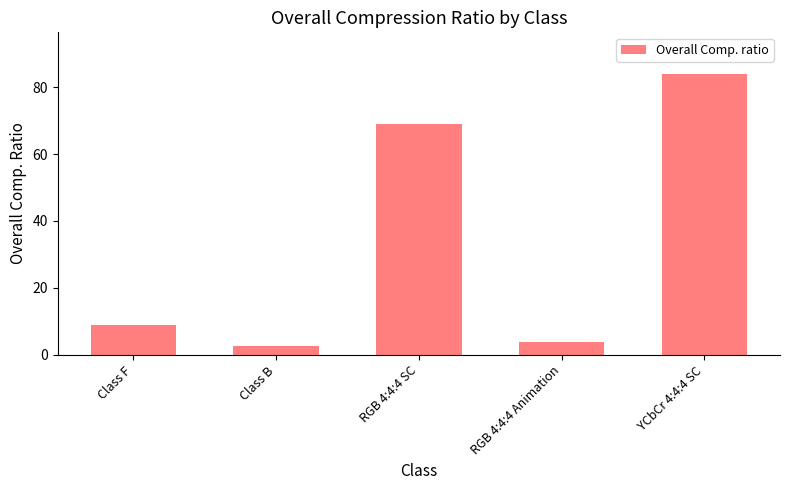

How many bars are there in total?

5